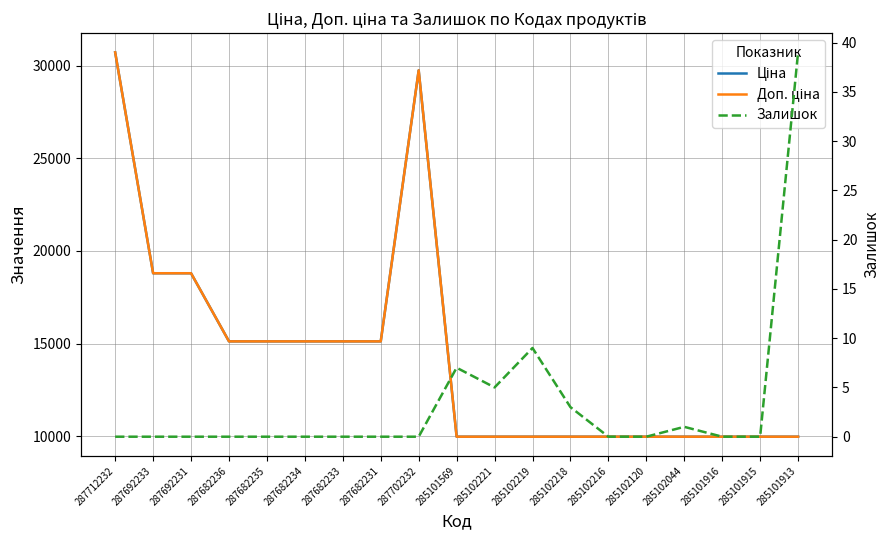

True or false: Залишок and Доп. ціна intersect in this chart.

False